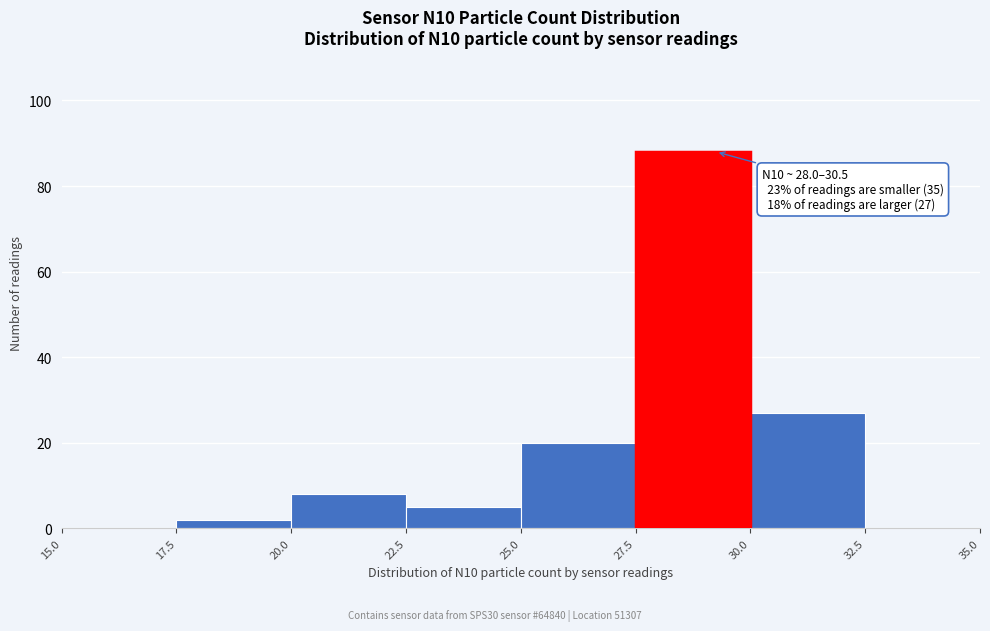

Over which range of the x-axis is the bar tallest?

27.5 to 30.0